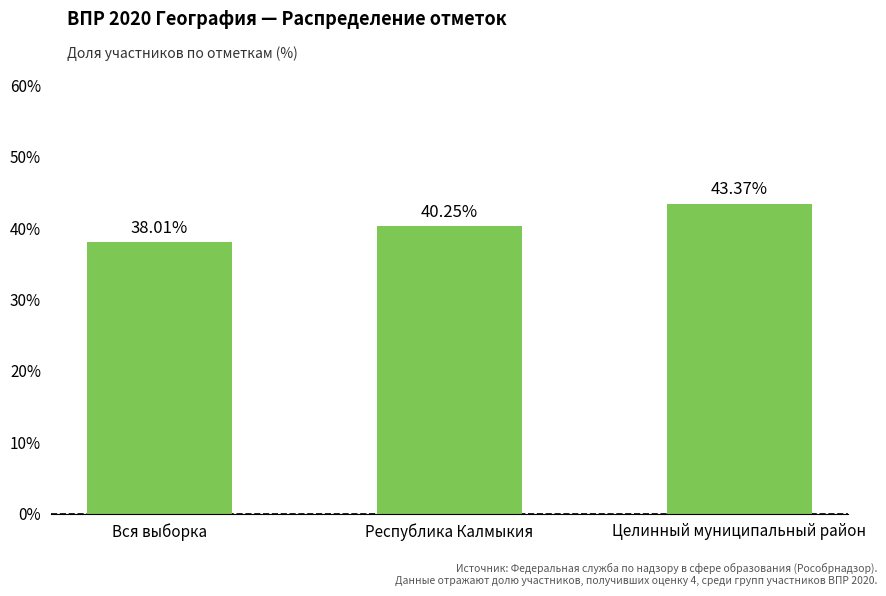

Which category has the lowest value across all series?

Вся выборка